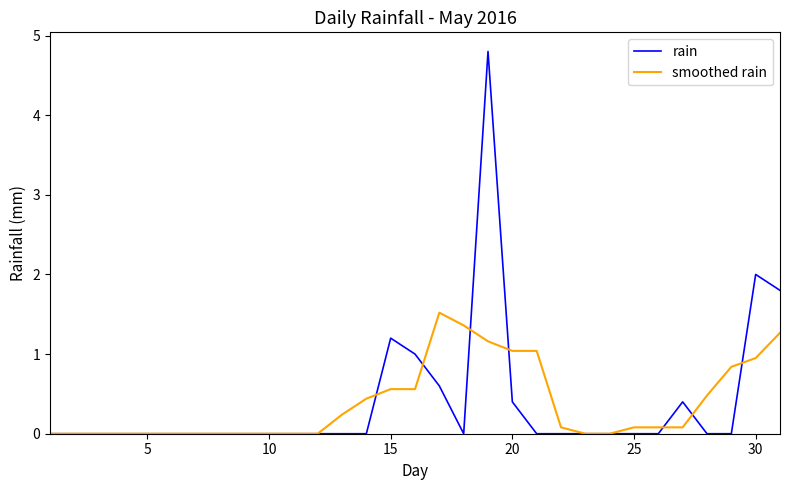

What is the maximum value for rain?

4.8